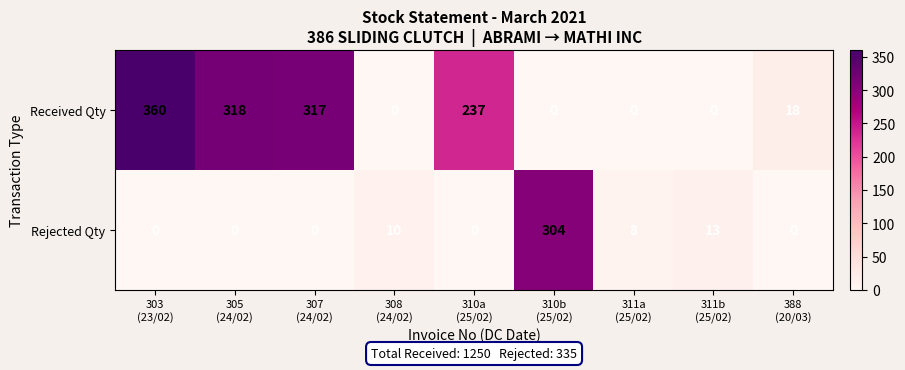

At 311a
(25/02), list the series in order from smallest to largest.

Received Qty, Rejected Qty